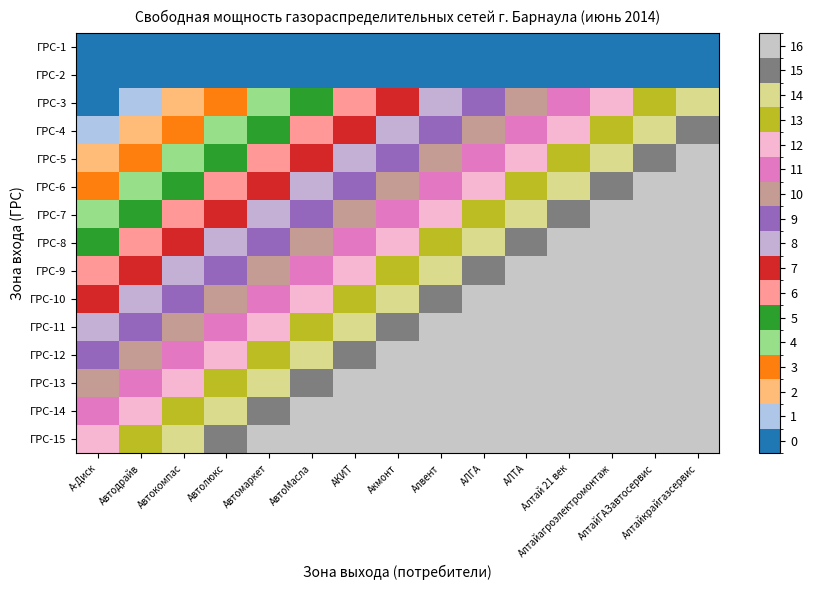

What is the total value across all series at А-Диск?

78